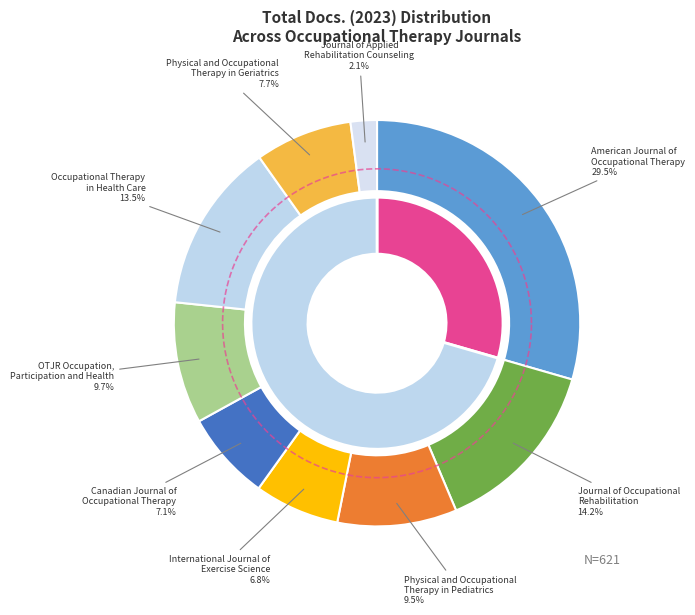

Is there any slice that represents more than half of the pie?

No